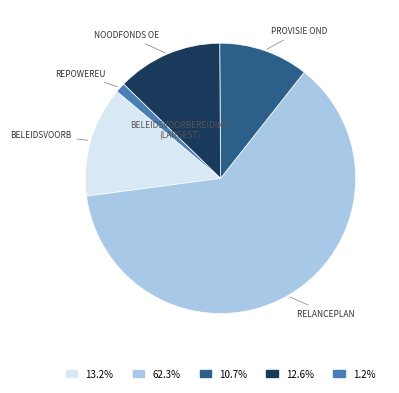

How many slices are in this pie chart?

5